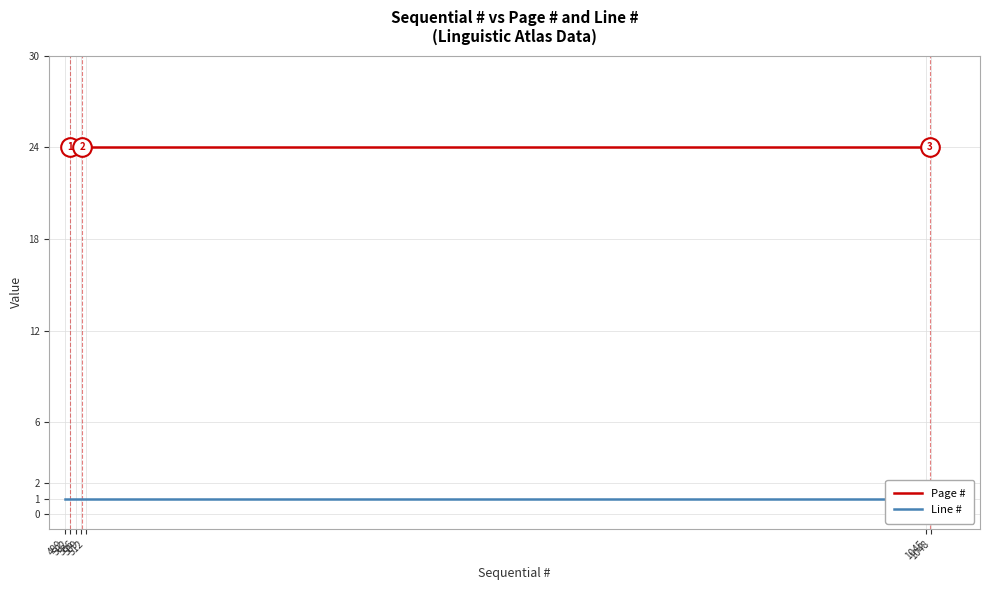

Which series reaches the minimum Y coordinate?

Line #